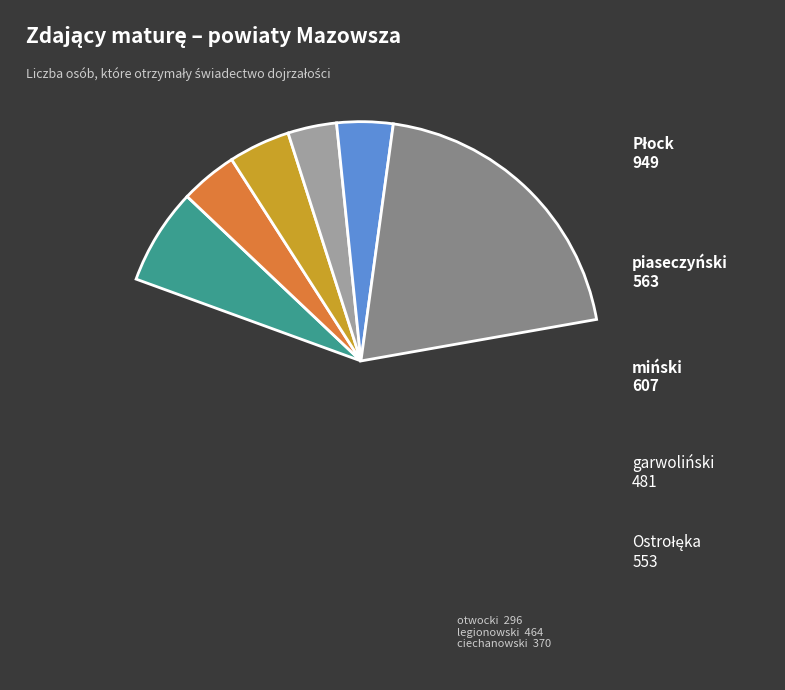

True or false: lipski accounts for 1% of the total.

True